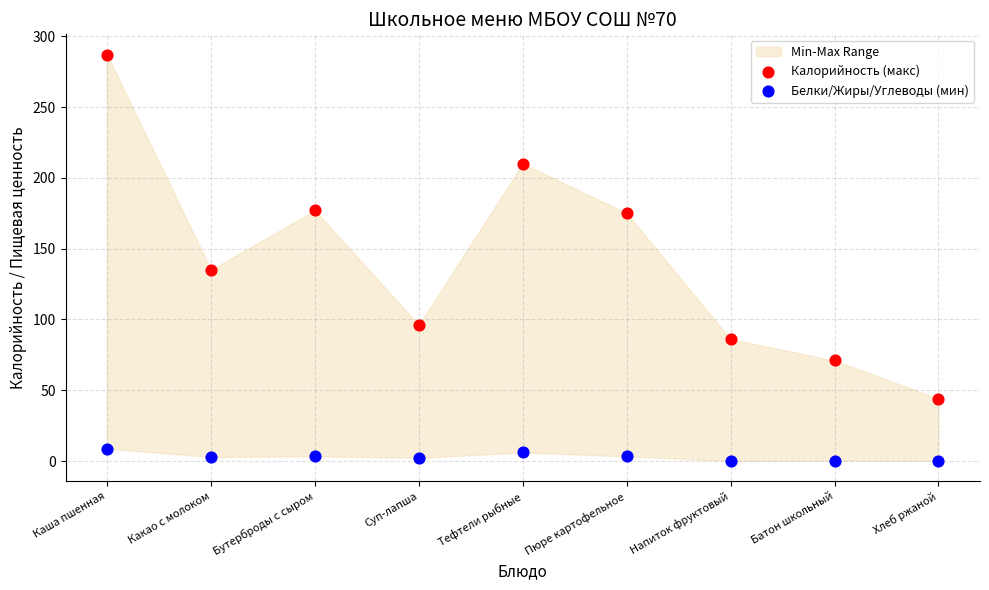

Which series reaches the maximum Y coordinate?

Калорийность (макс)